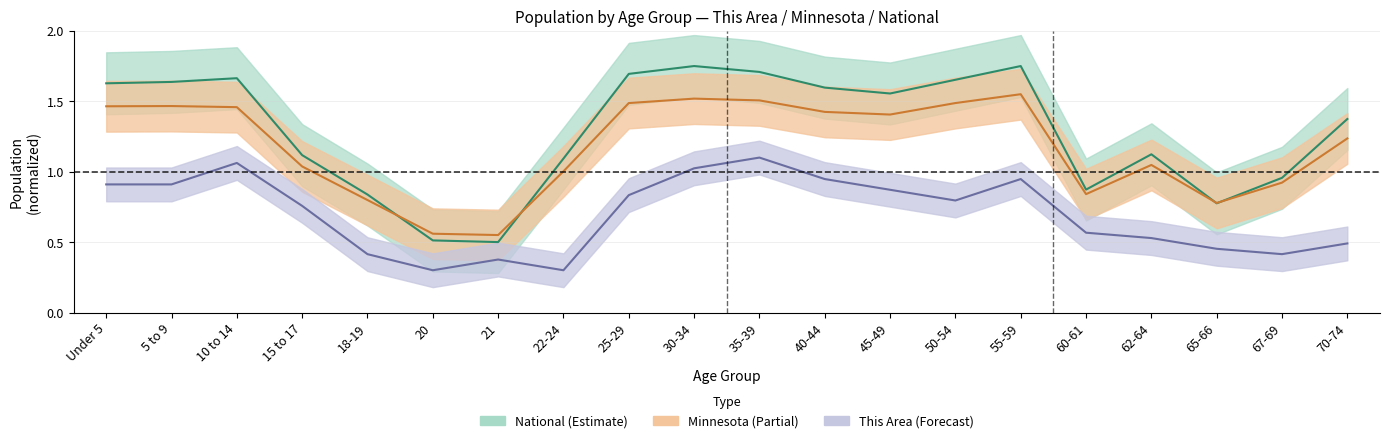

True or false: This Area and Minnesota intersect in this chart.

False